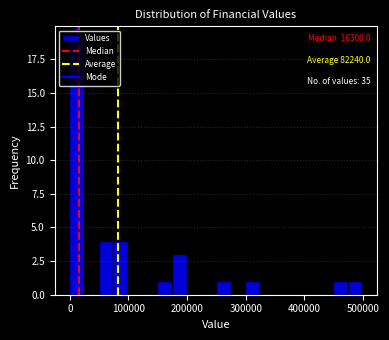

Read against the x-axis, roughly where is the centre of the tallest bar?

10000